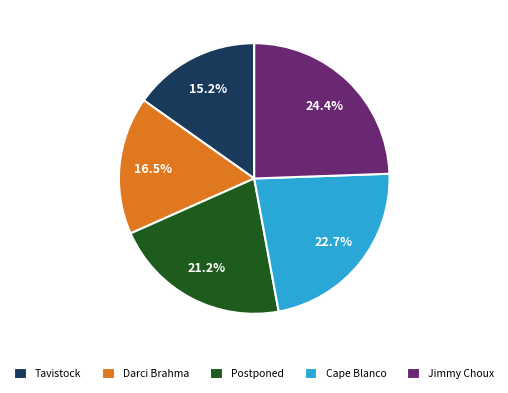

Does any single category account for the majority?

No